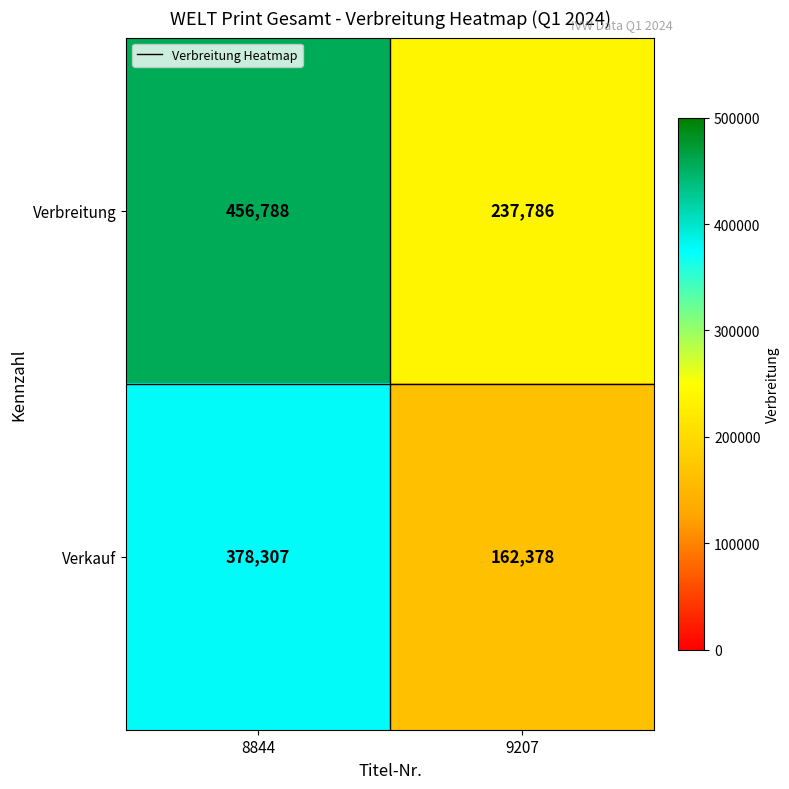

Reading right to left, what are all the values shown in this chart?

Verbreitung: 9207=237786	8844=456788
Verkauf: 9207=162378	8844=378307